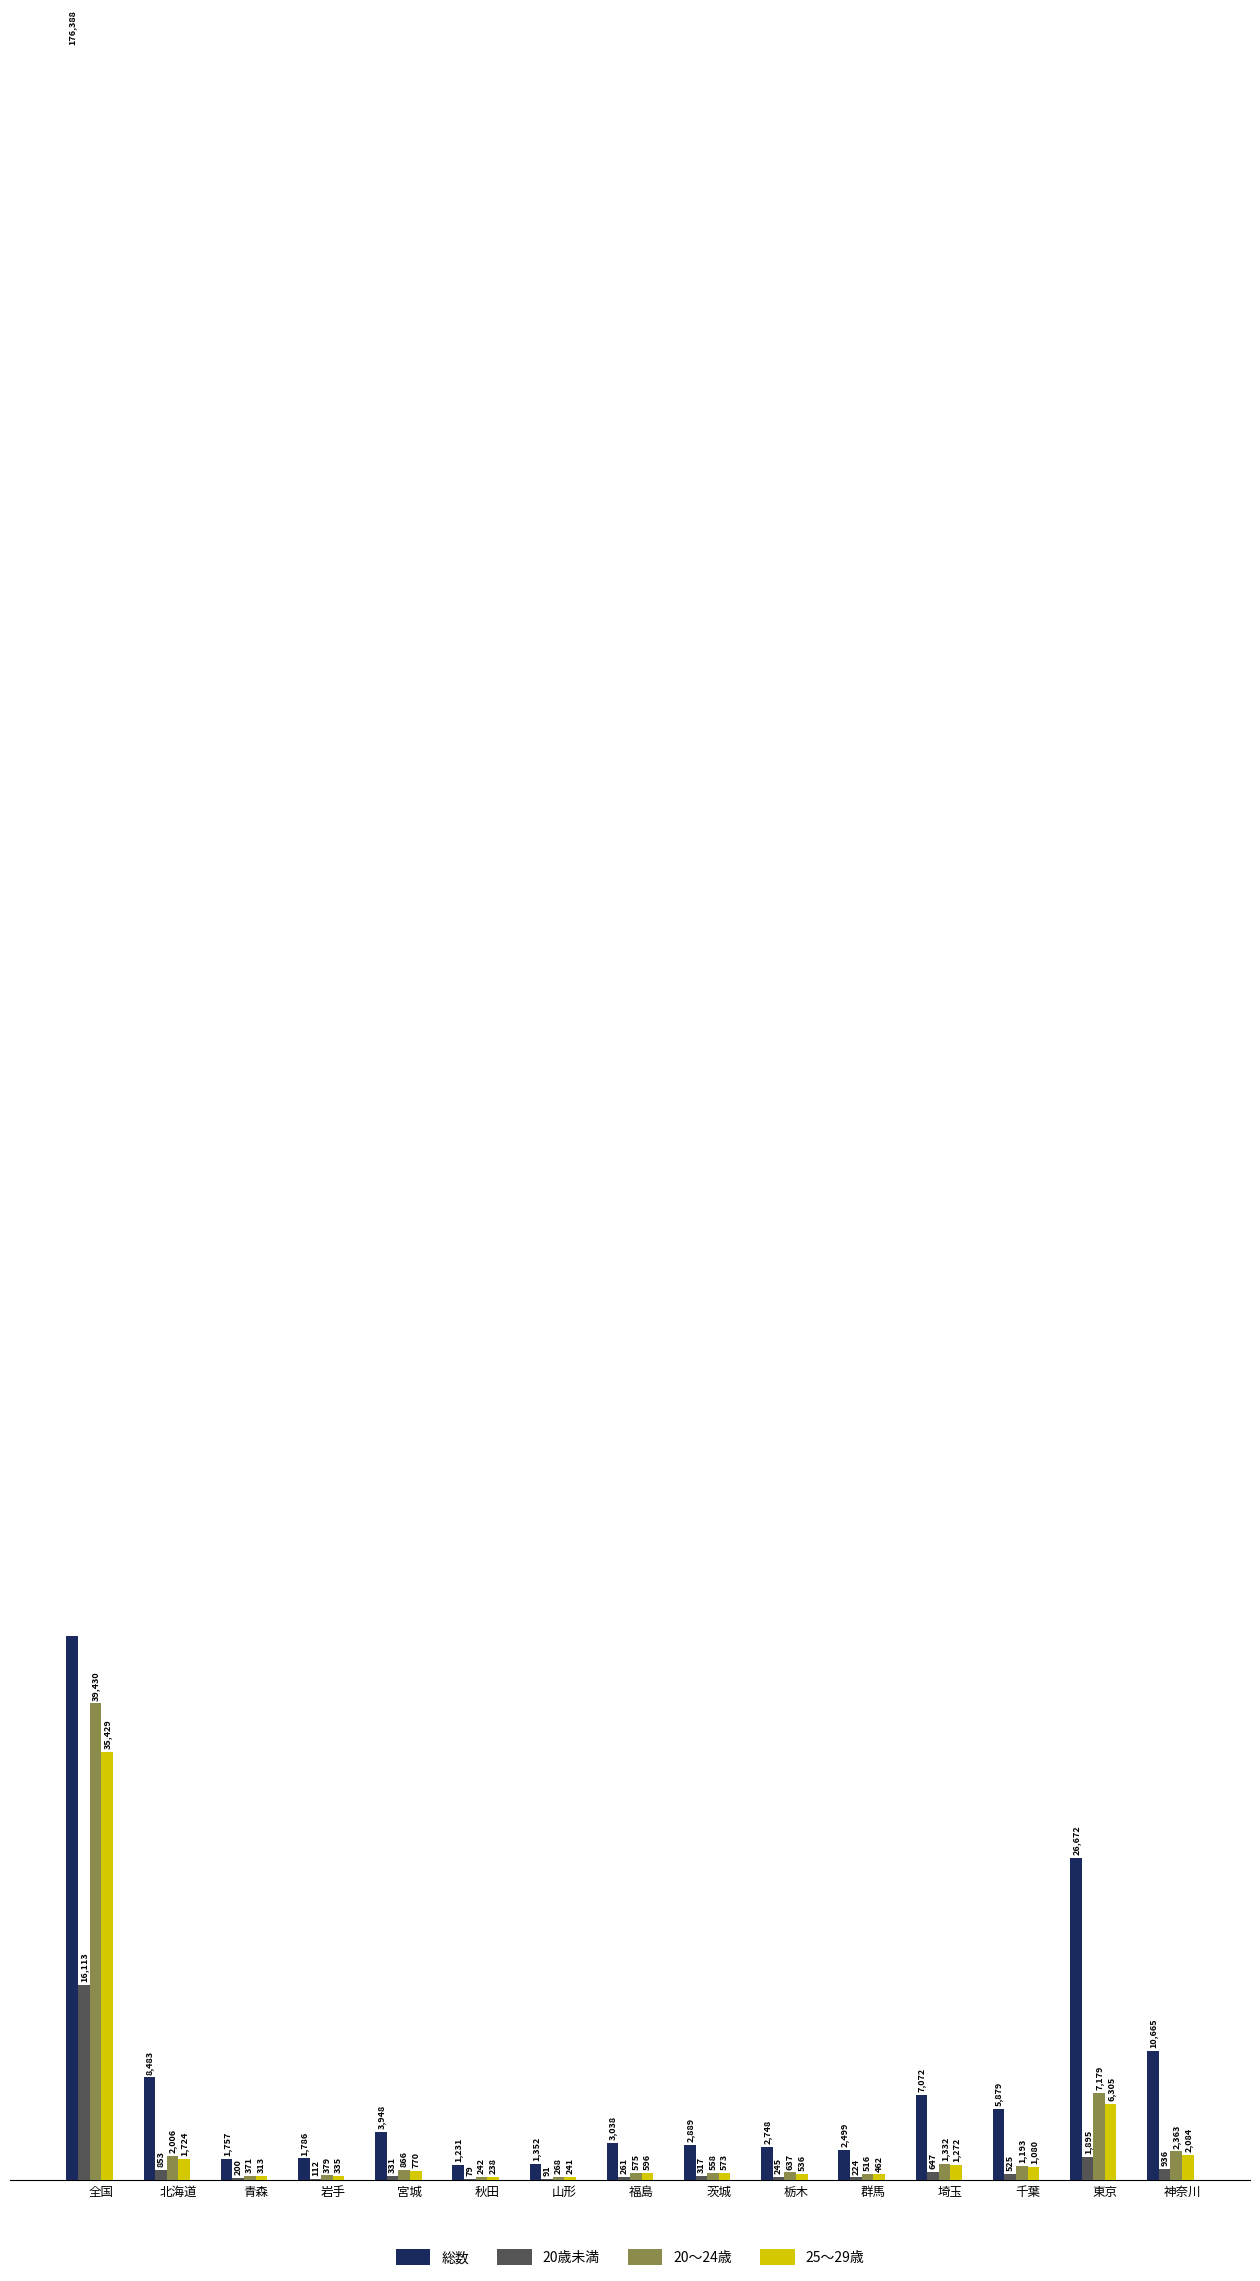

What is the sum of all 20歳未満 values?

22829